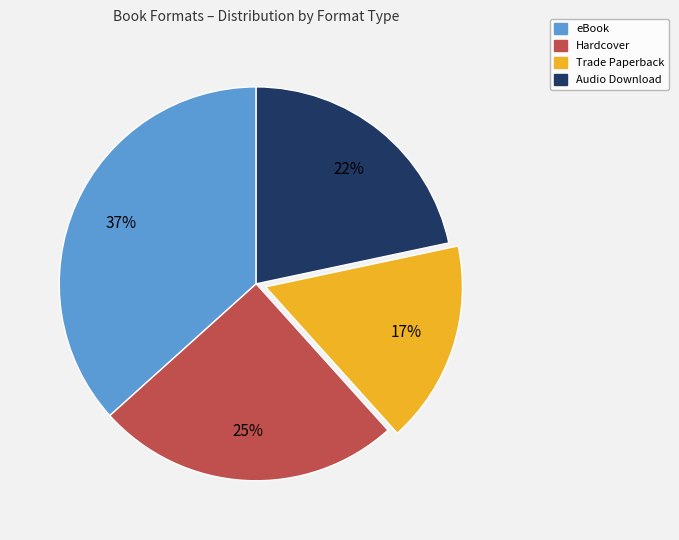

Count the number of slices in the pie.

4